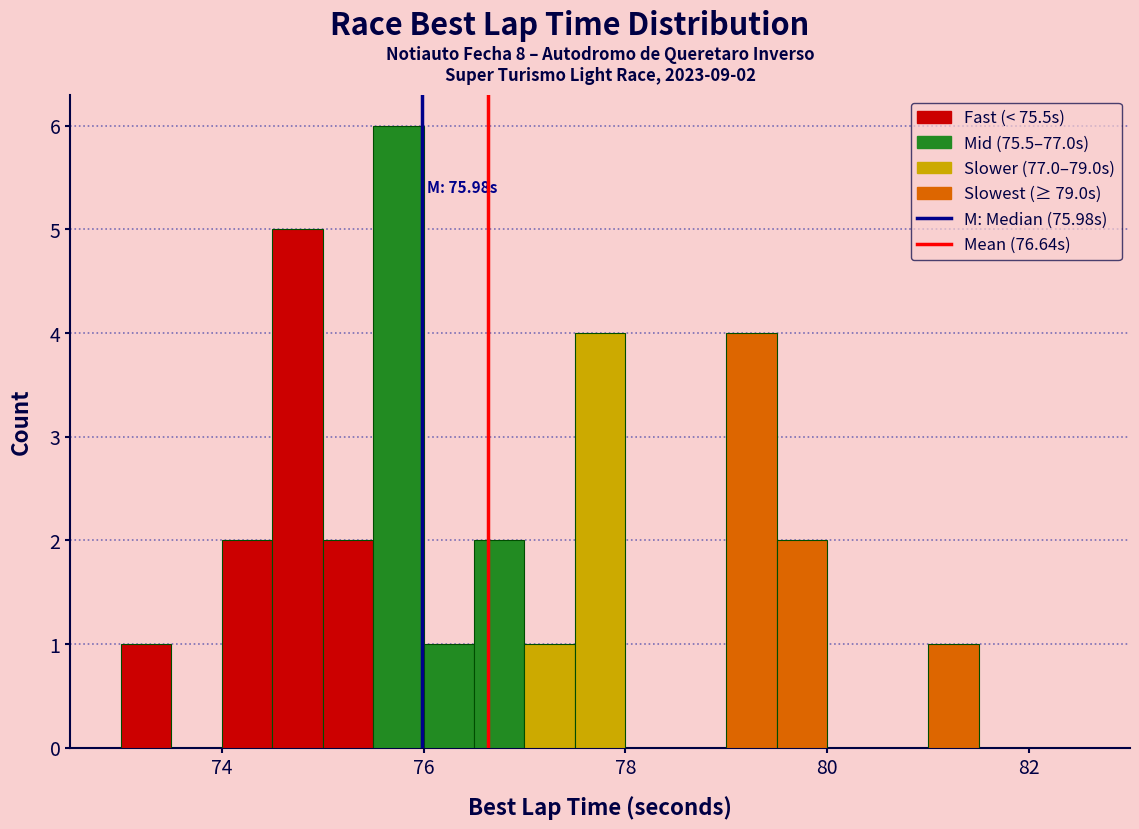

Read against the x-axis, roughly where is the centre of the tallest bar?

75.8